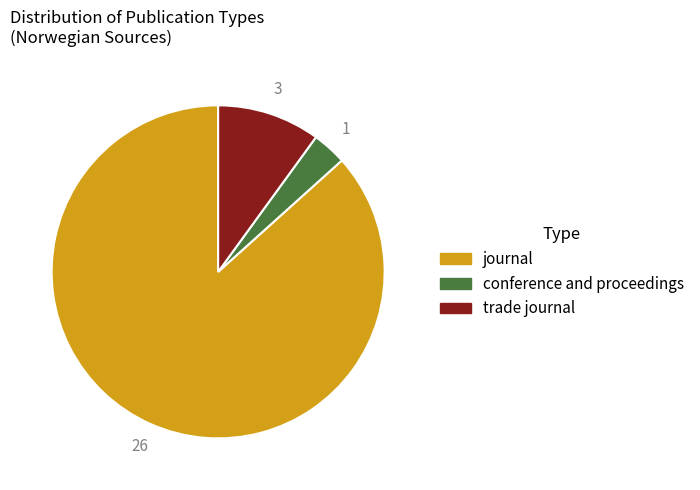

The trade journal slice represents 4% of the pie. True or false?

False